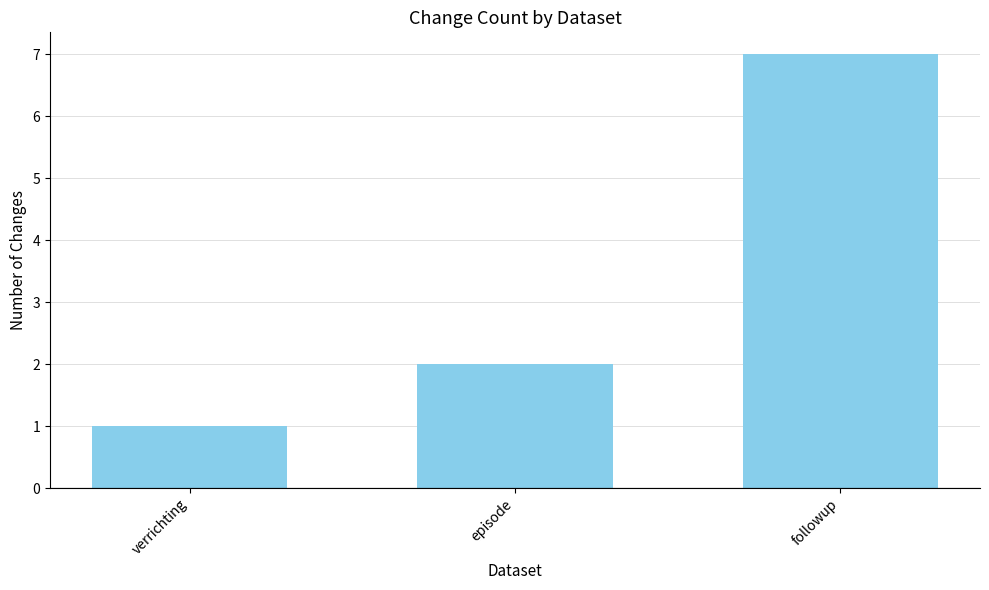

Where is the data nearest to the value 4?

episode